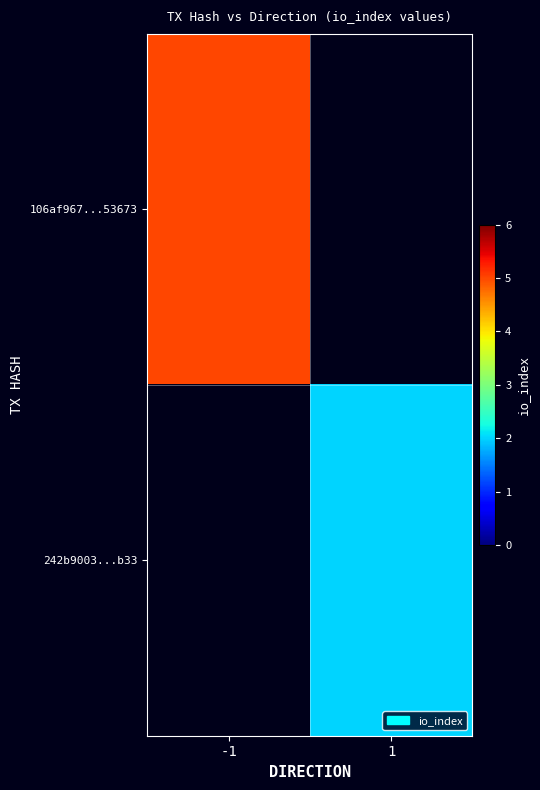

At which label is 106af967...53673 closest to 5?

-1